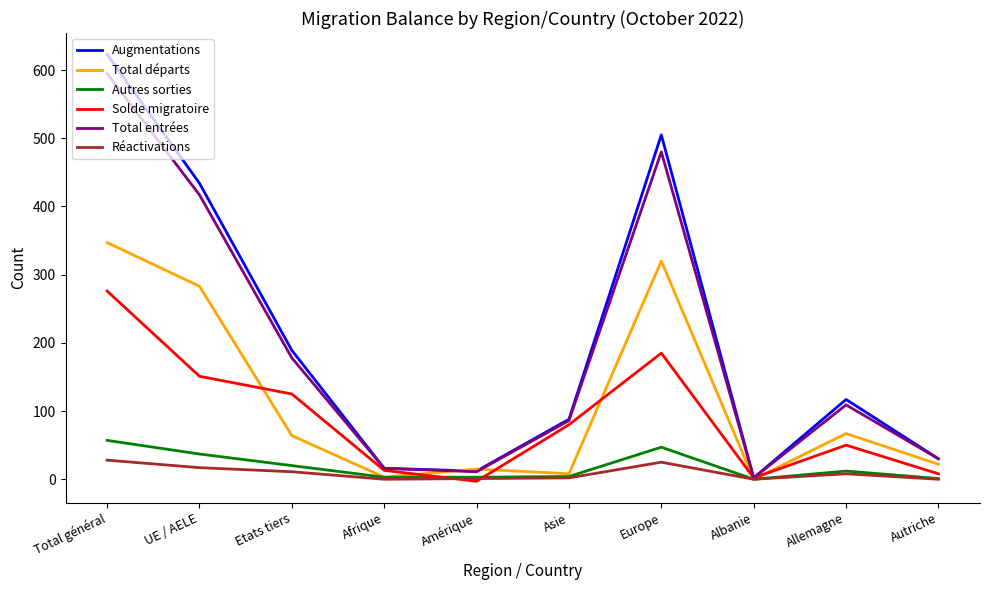

At which category does Augmentations reach its first local peak?

Europe